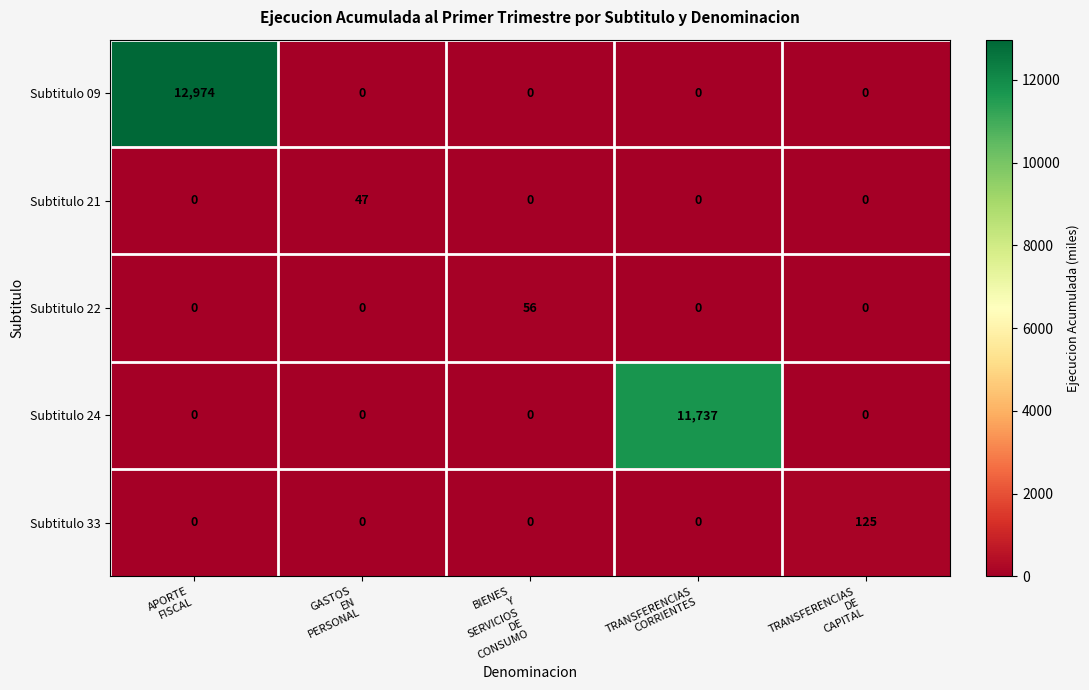

What is the maximum value shown in the chart?

12974